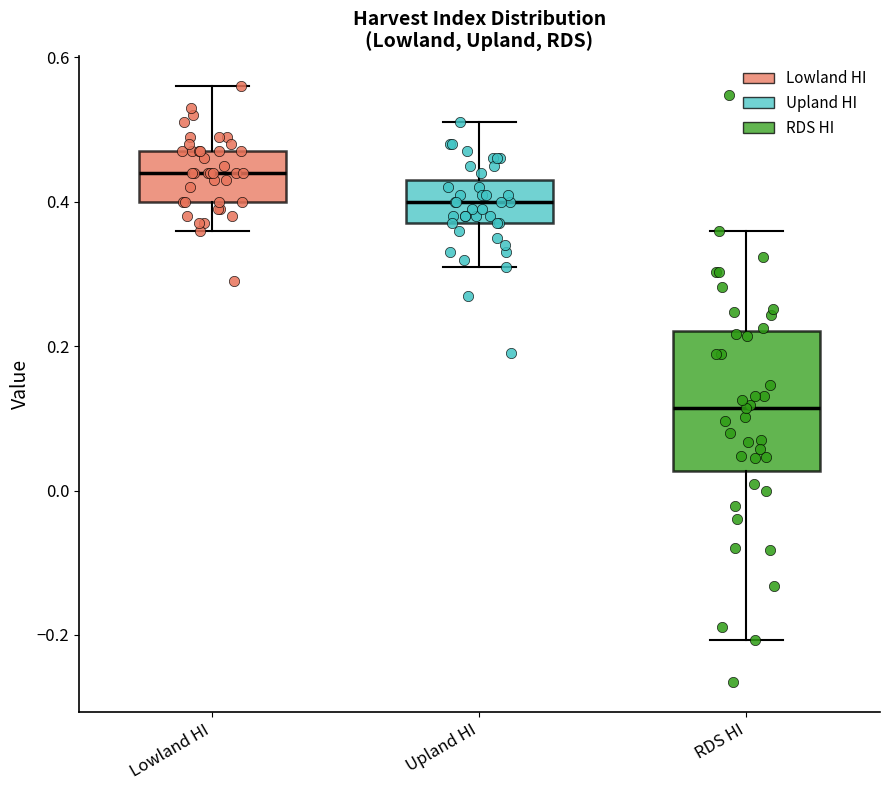

Where does the median line of the box for Upland HI sit on the y-axis? The values are not printed on the chart, so give them approximately, as read against the axis.

0.40